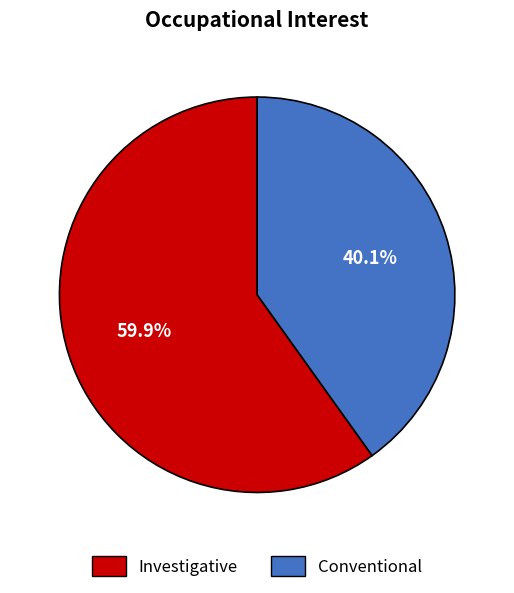

What percentage is NOT represented by Conventional?

59.9%